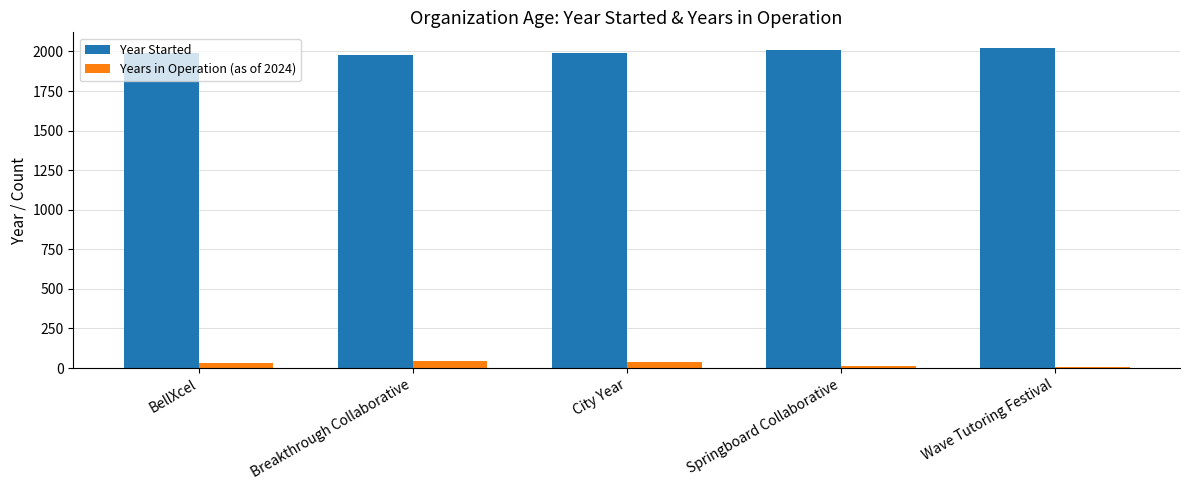

Is the value of Year Started at Wave Tutoring Festival greater than the value of Years in Operation (as of 2024) at BellXcel?

Yes